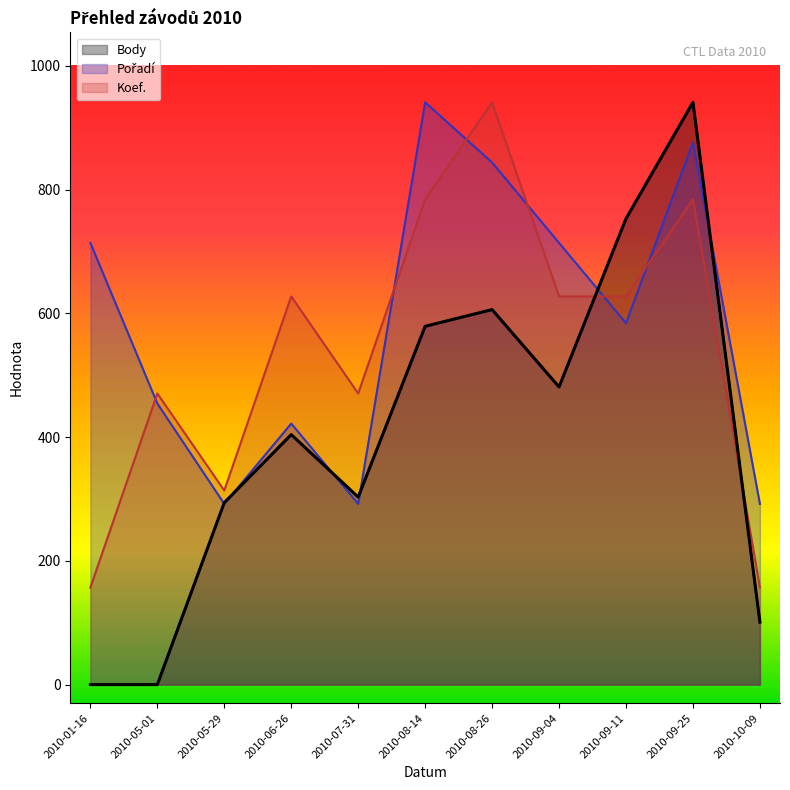

Between which two adjacent categories do Body and Koef. first intersect?

2010-09-04 and 2010-09-11